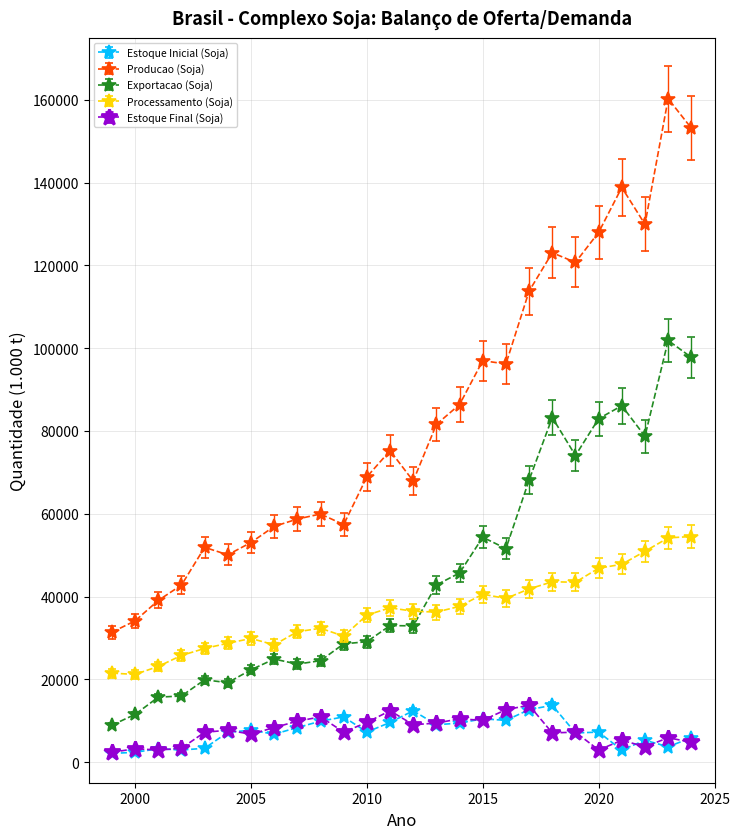

What are all the series names shown in the legend?

Estoque Inicial (Soja), Producao (Soja), Exportacao (Soja), Processamento (Soja), Estoque Final (Soja)